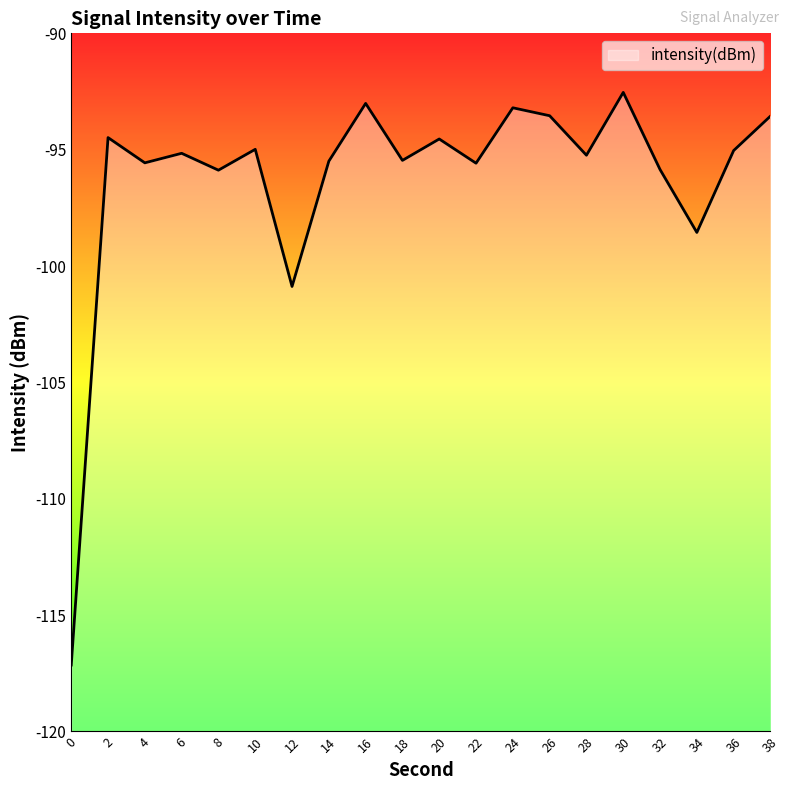

How many values are below -95?

12